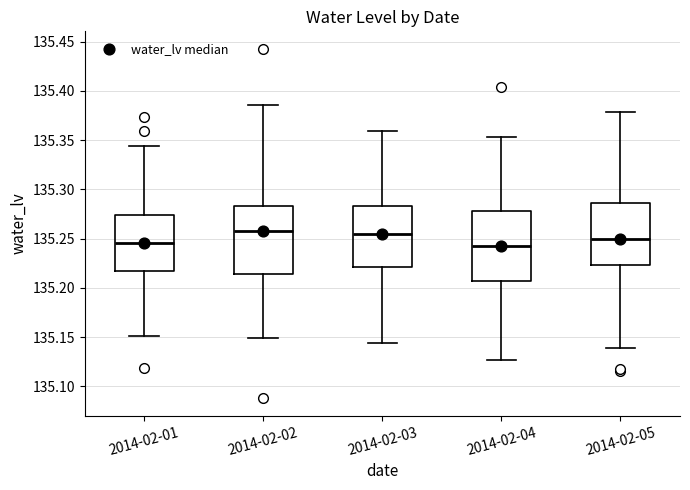

Where is the upper edge of the box for 2014-02-02 on the y-axis? The values are not printed on the chart, so give them approximately, as read against the axis.

135.285